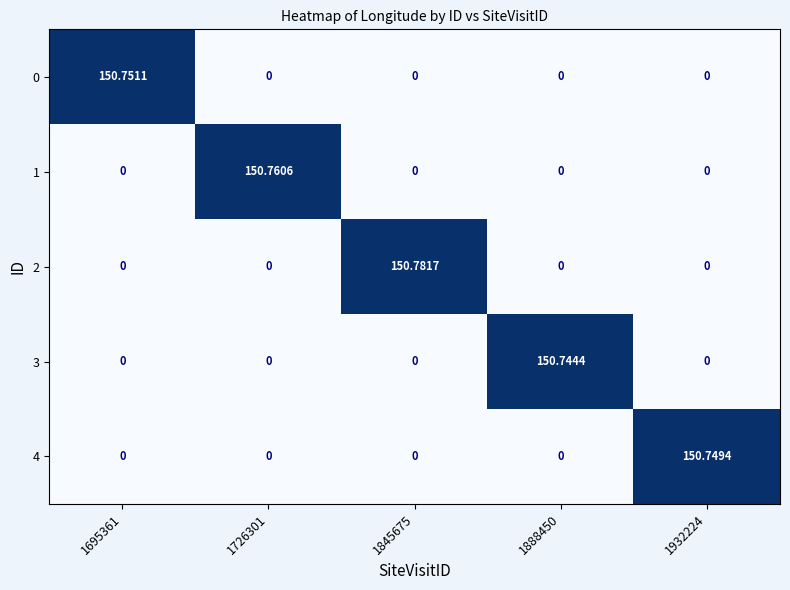

Which category has the highest value across all series?

1845675